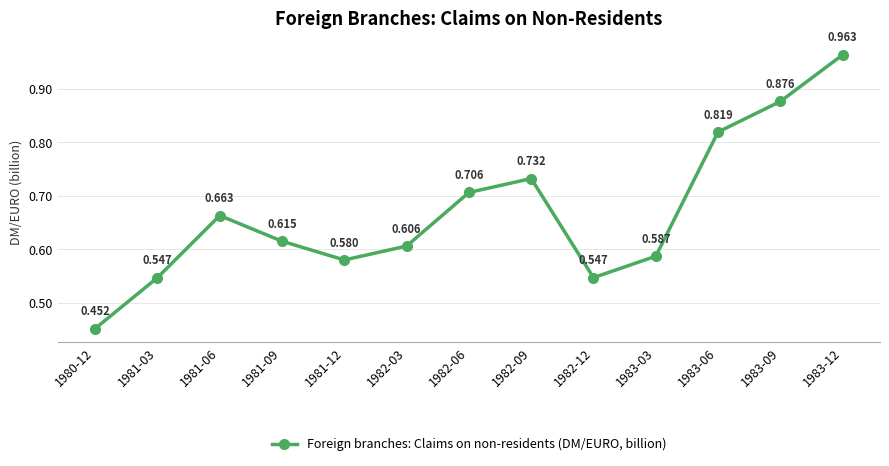

True or false: the data has more than 2 interior local peaks.

False